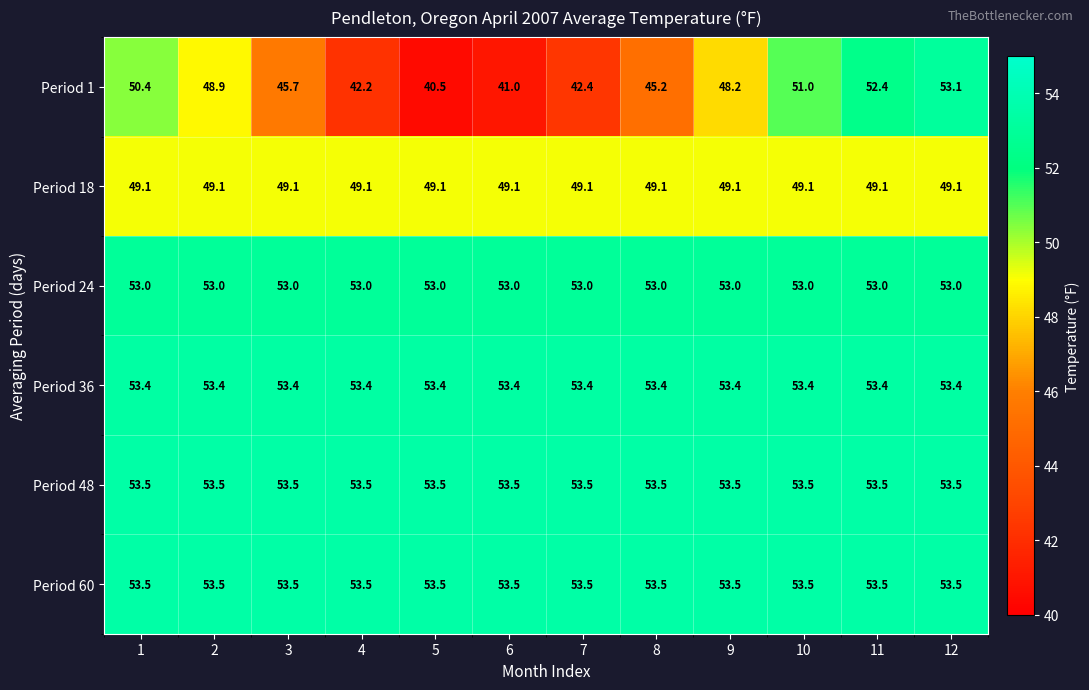

At which label does Period 1 reach its minimum?

5